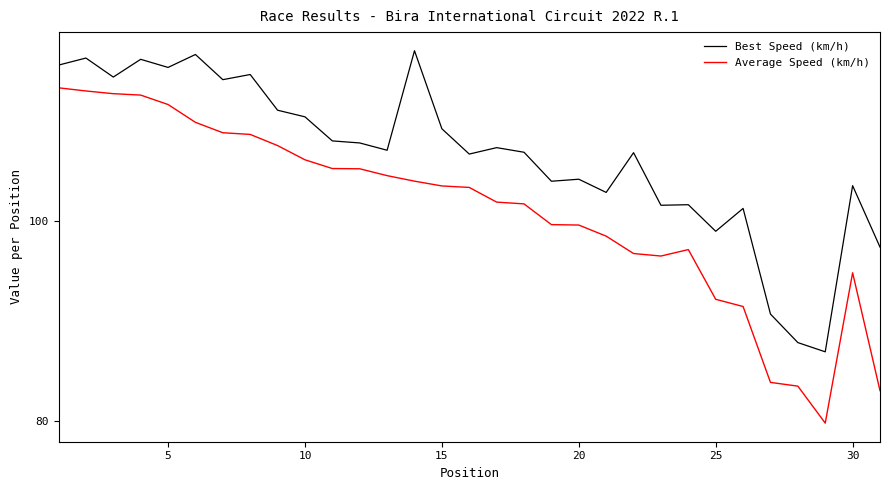

True or false: Best Speed (km/h) and Average Speed (km/h) intersect in this chart.

False